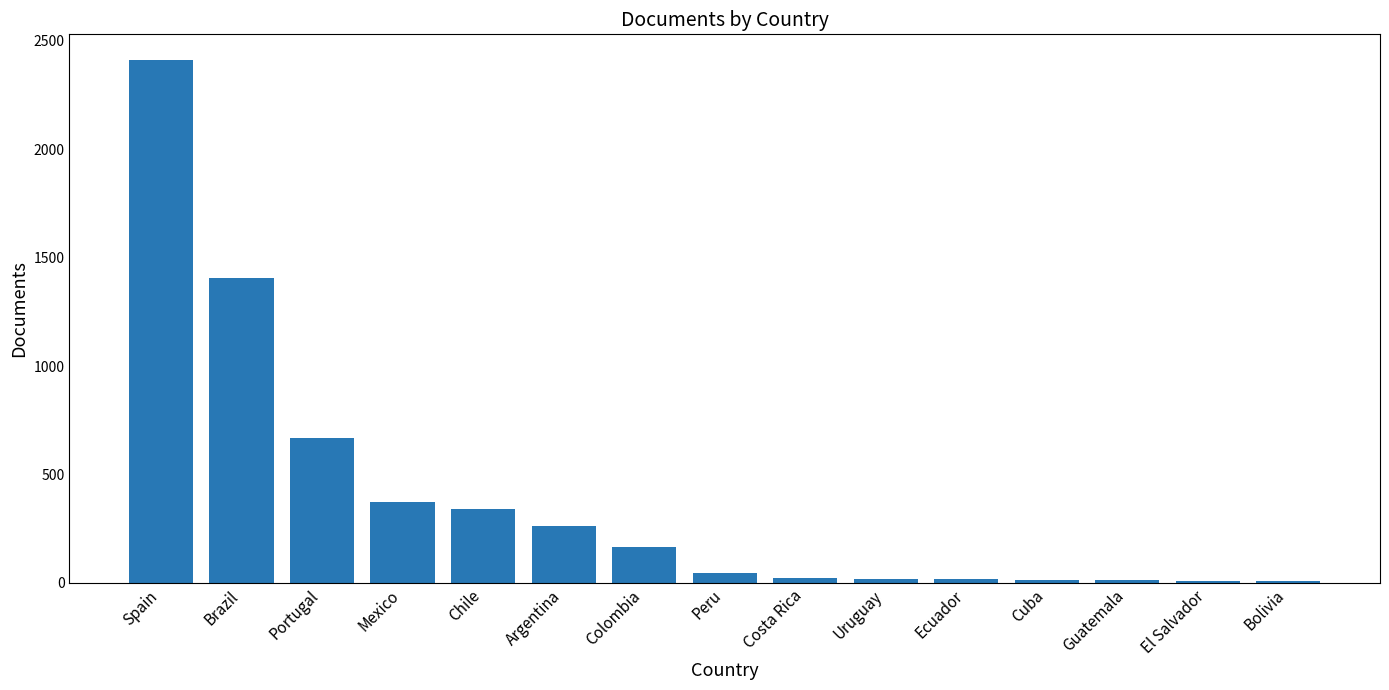

What is the maximum value shown in the chart?

2409